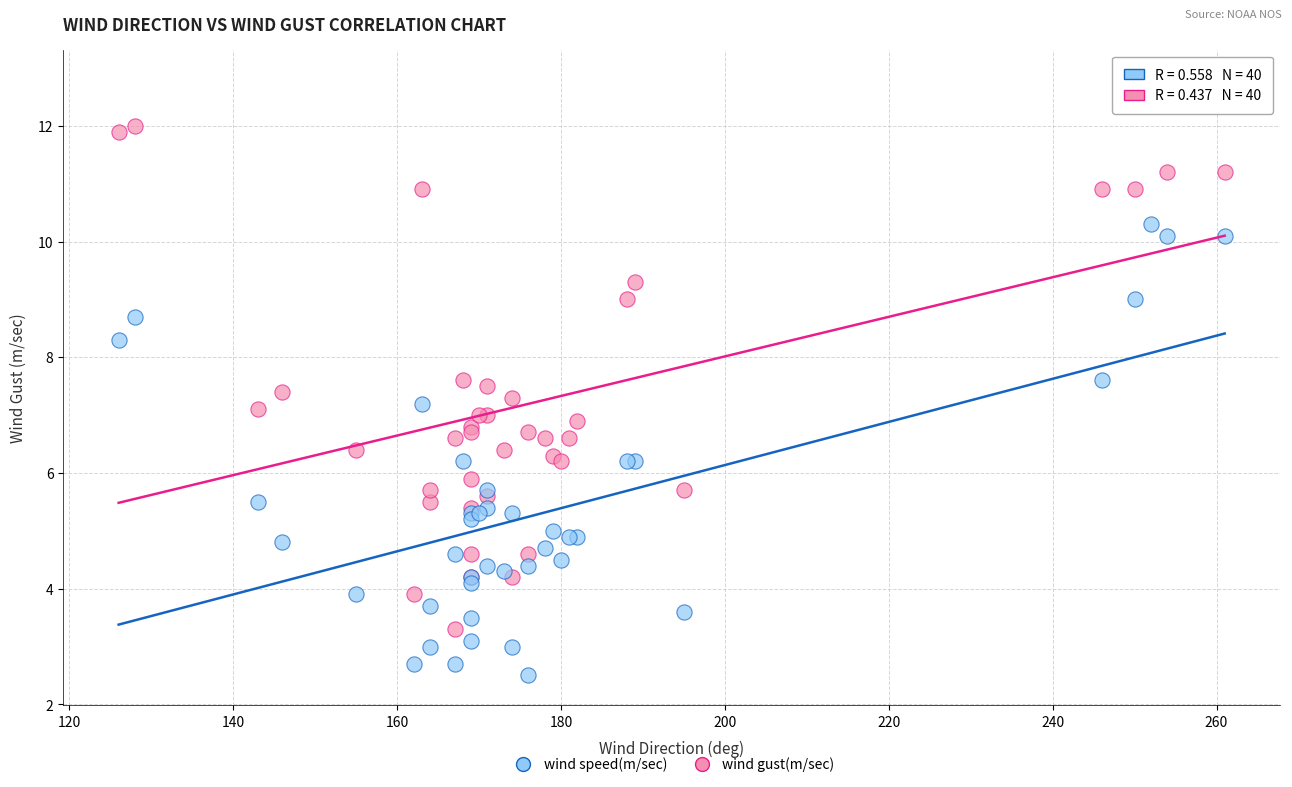

Which series contains the highest Y value?

wind gust(m/sec)